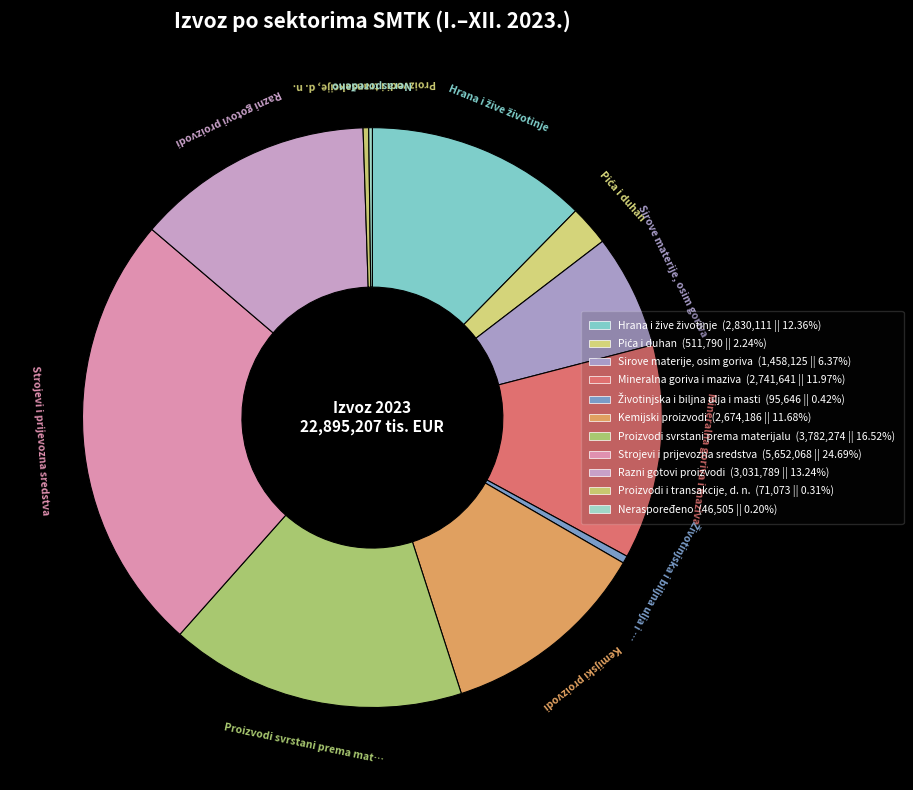

The Hrana i žive životinje slice represents 12% of the pie. True or false?

True